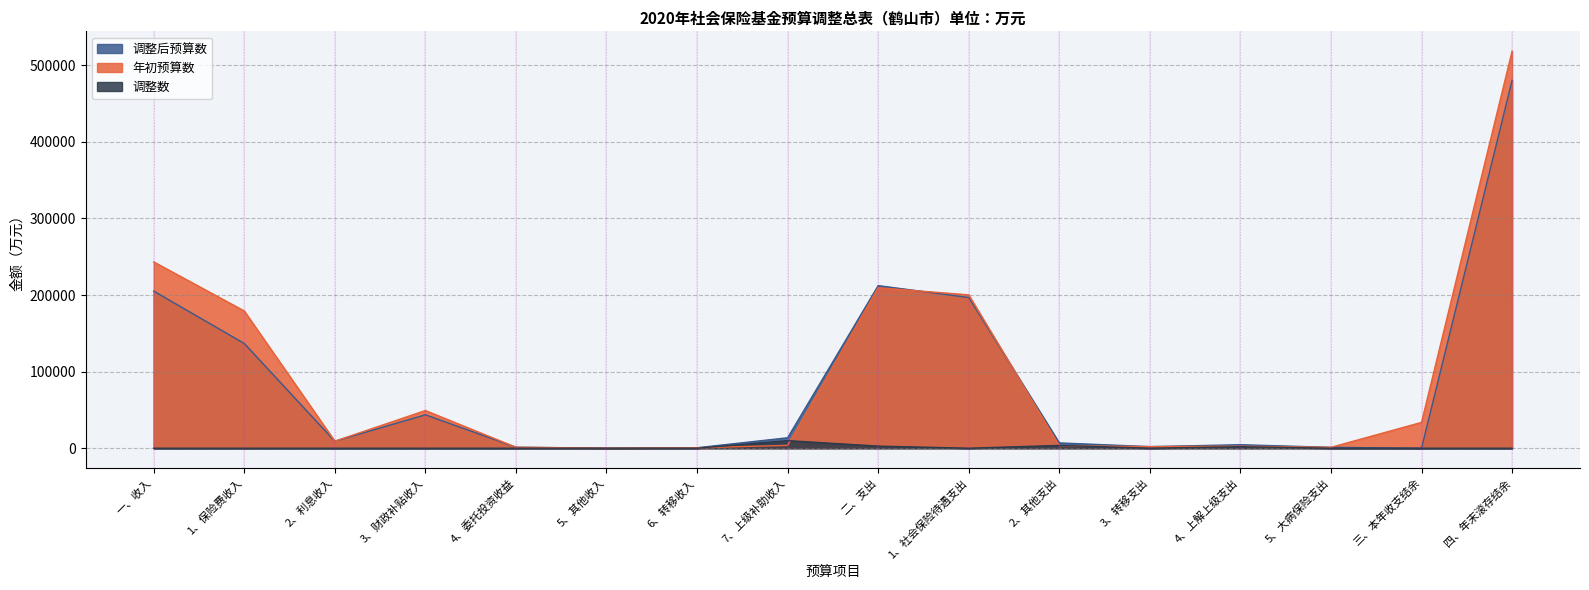

How many categories are shown in the chart?

16